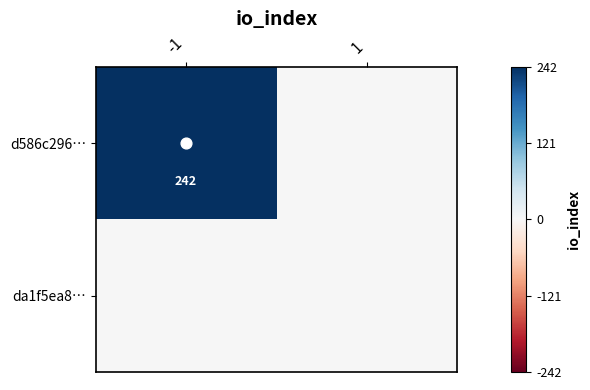

Which series changed the most between -1 and 1?

d586c296…